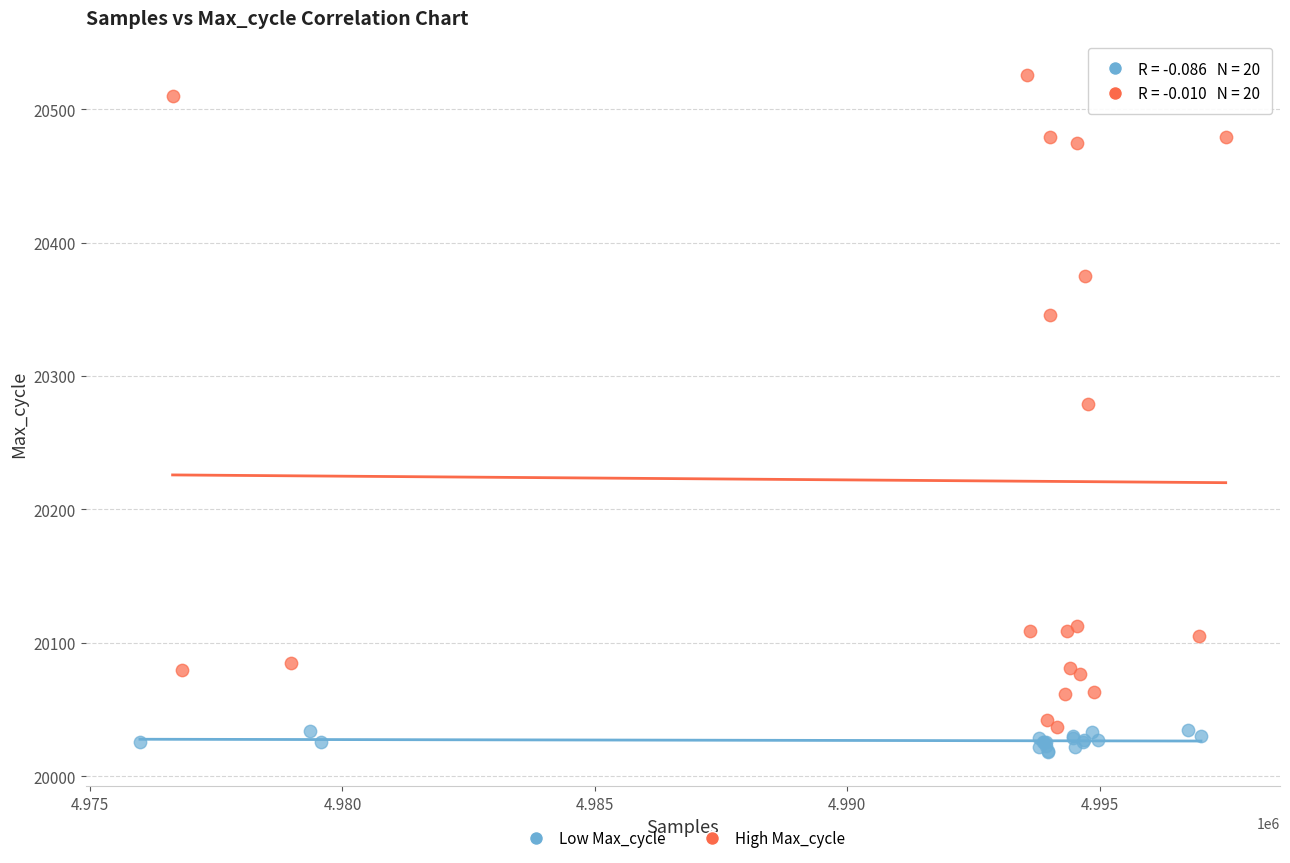

Which series contains the highest Y value?

High Max_cycle